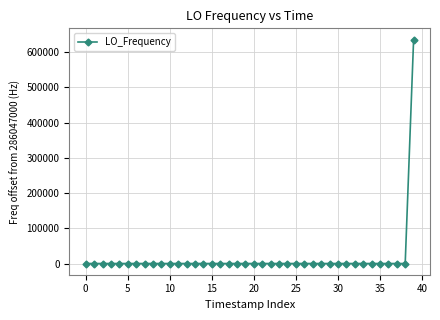

What is the maximum value shown in the chart?

635706.2